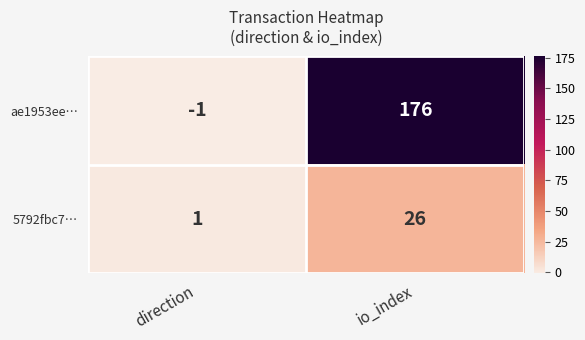

What is the smallest value displayed?

-1